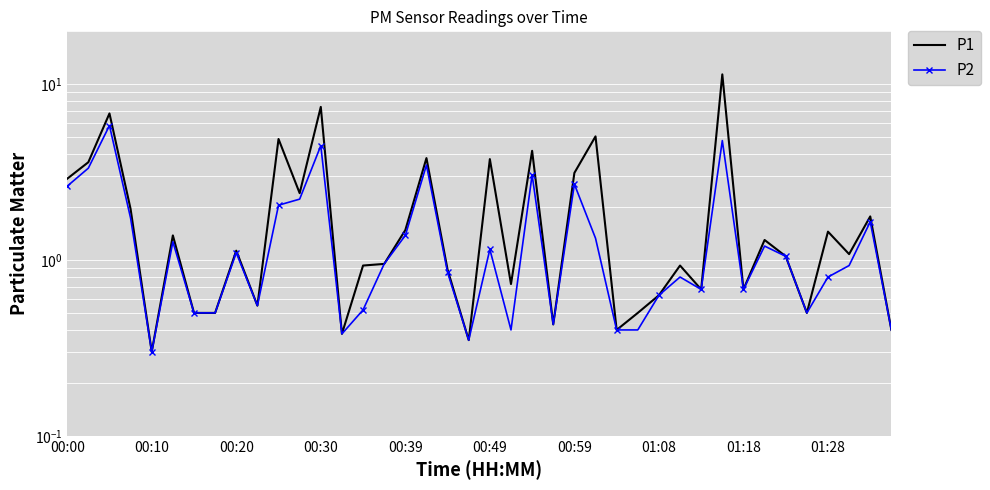

At how many categories does at least one series exceed 6?

3